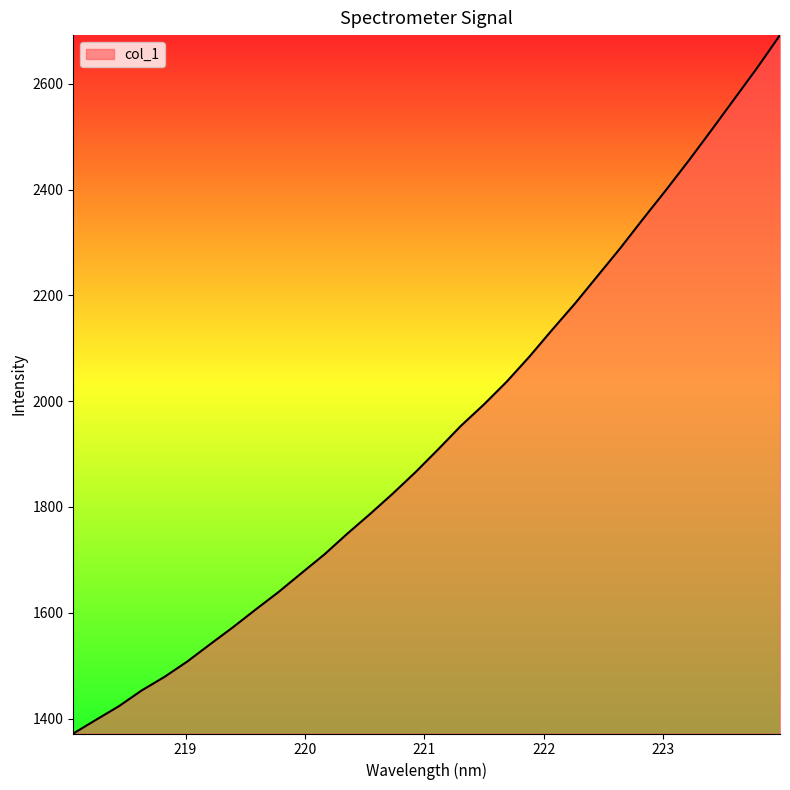

What is the smallest value displayed?

1371.9